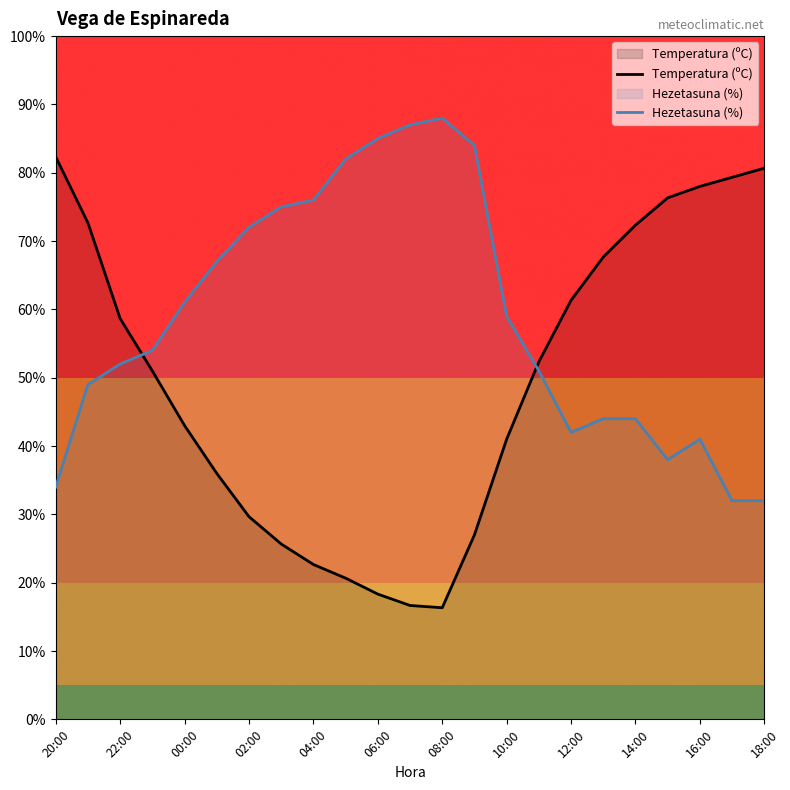

What is the value of the Hezetasuna (%) point at the 2nd from the left?

49.0